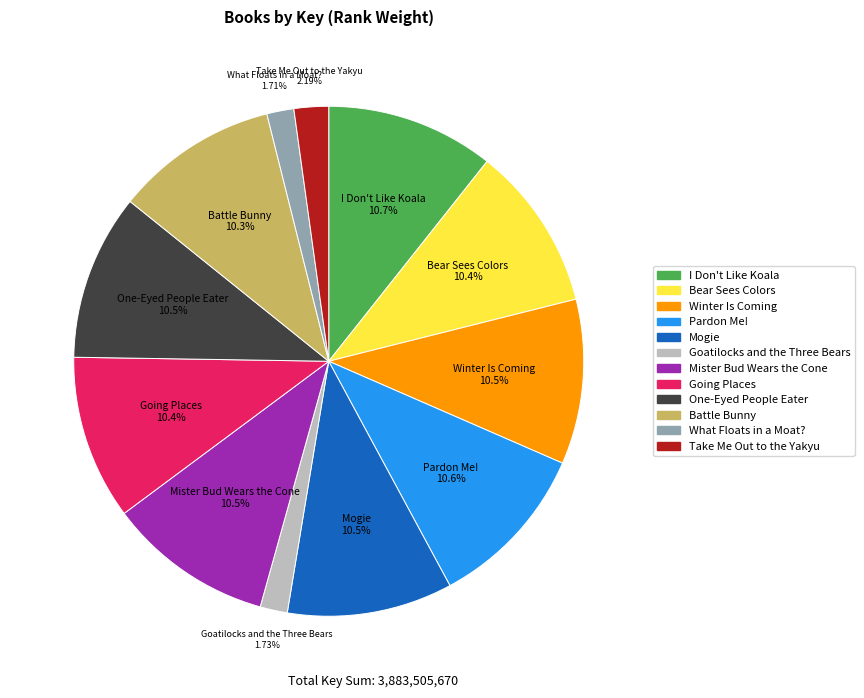

True or false: What Floats in a Moat? accounts for 2% of the total.

True